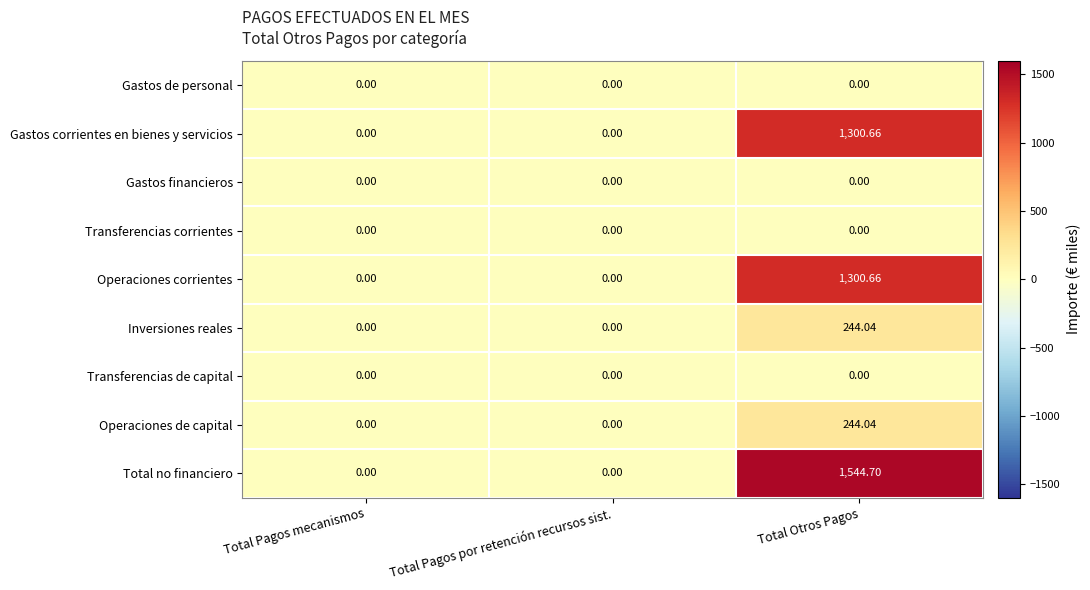

Which series has the widest spread of values?

Total no financiero